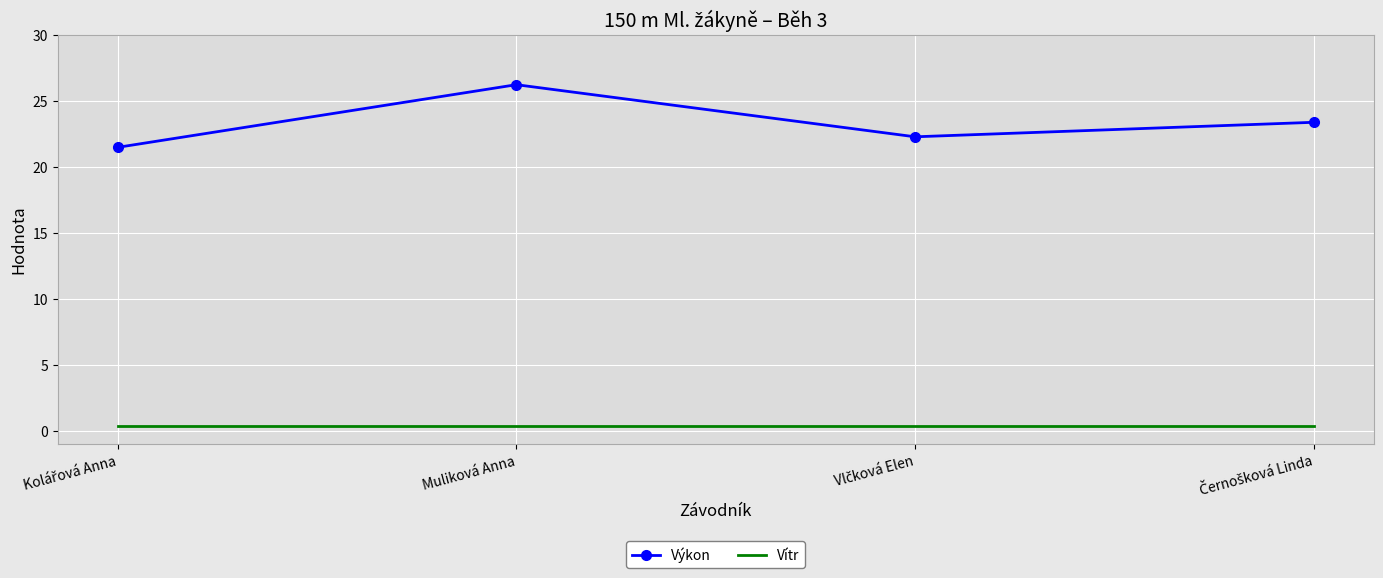

Which series has the largest range (max minus min)?

Výkon